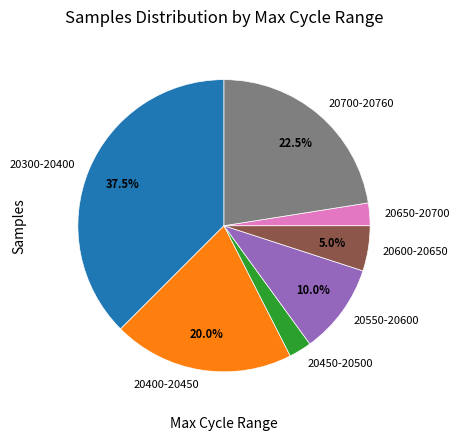

Do 20600-20650 and 20300-20400 together represent more than half of the pie?

No